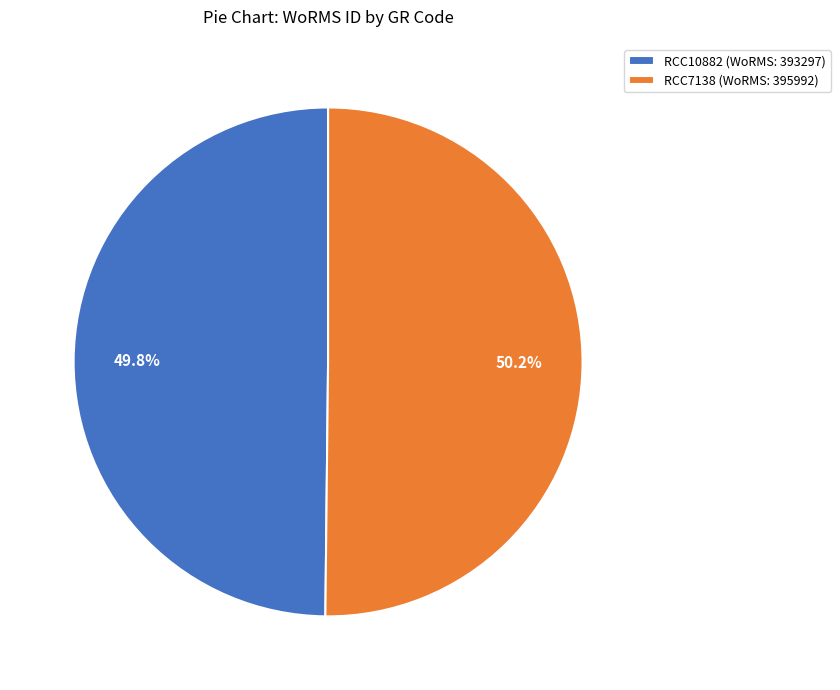

To the nearest percent, what portion does RCC7138 represent?

50%